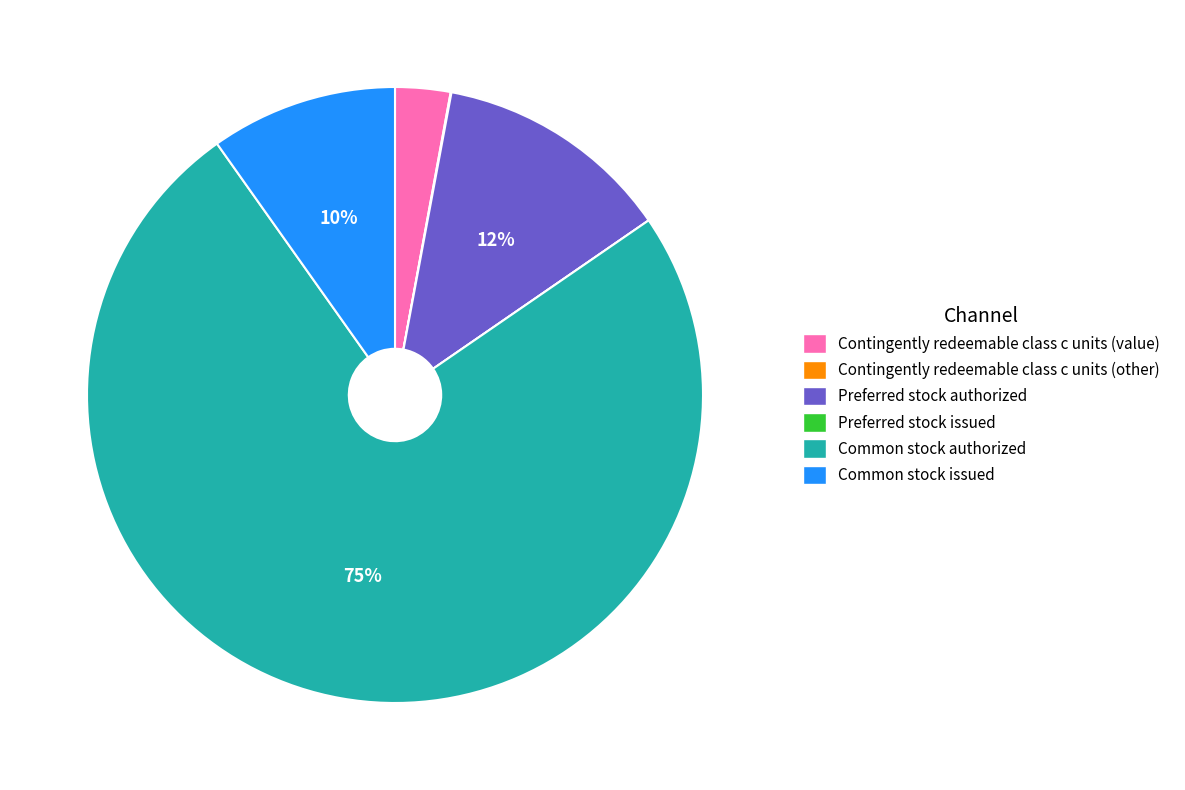

Is the sum of Preferred stock authorized and Common stock authorized greater than half?

Yes